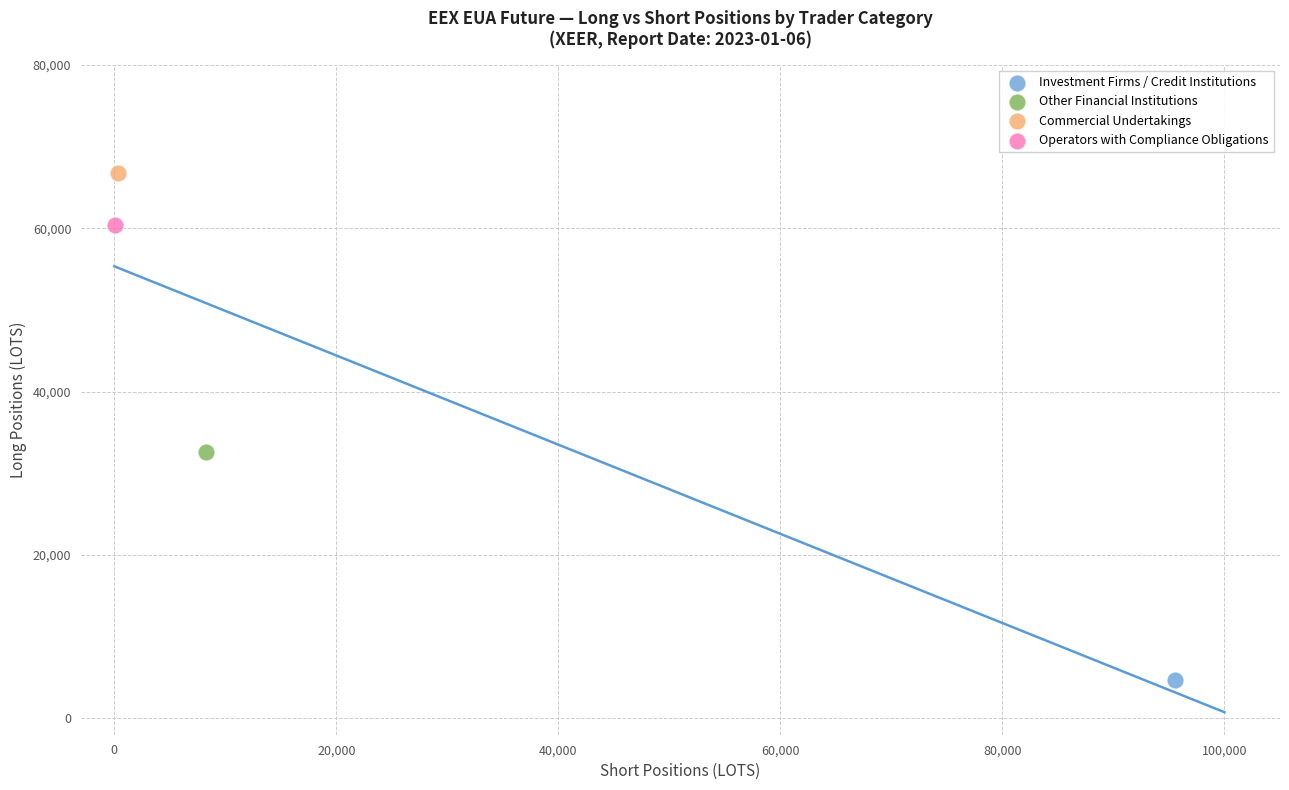

What are all the series names shown in the legend?

Investment Firms / Credit Institutions, Other Financial Institutions, Commercial Undertakings, Operators with Compliance Obligations